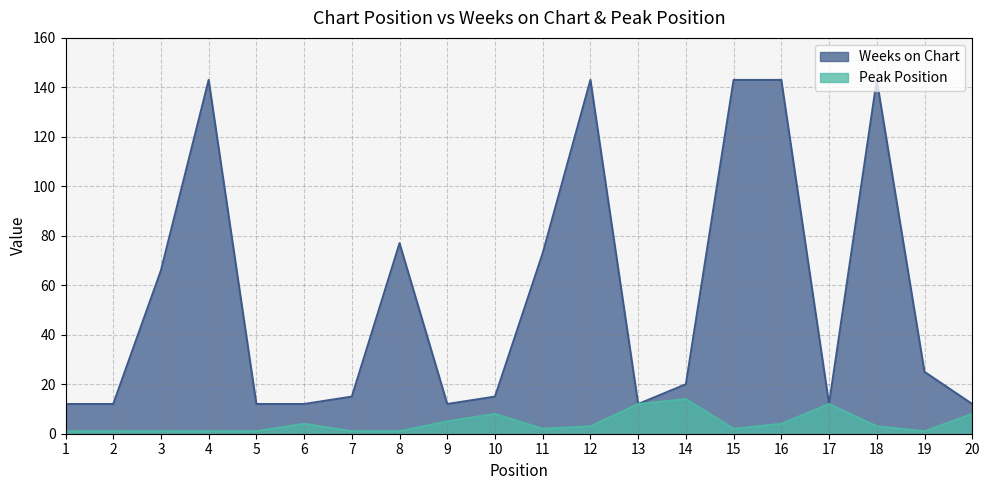

How many data points does each series have?

20